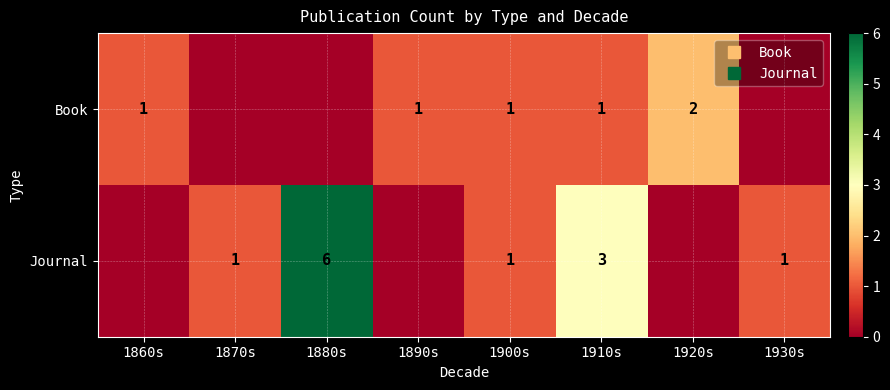

Is it true that Book equals 2 at 1920s?

True